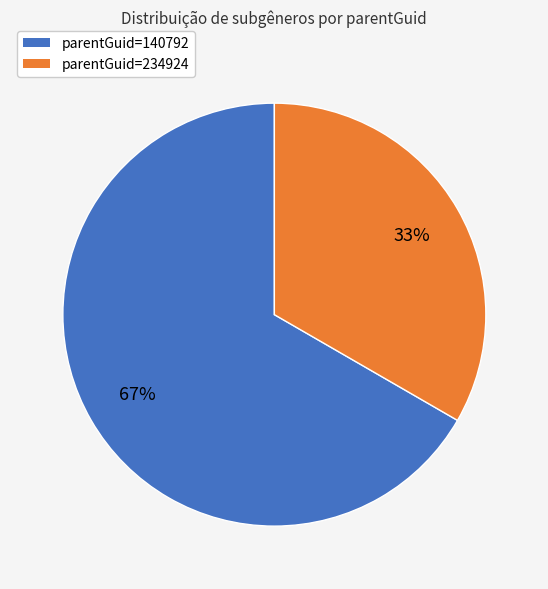

To the nearest percent, what is the average slice percentage?

50%